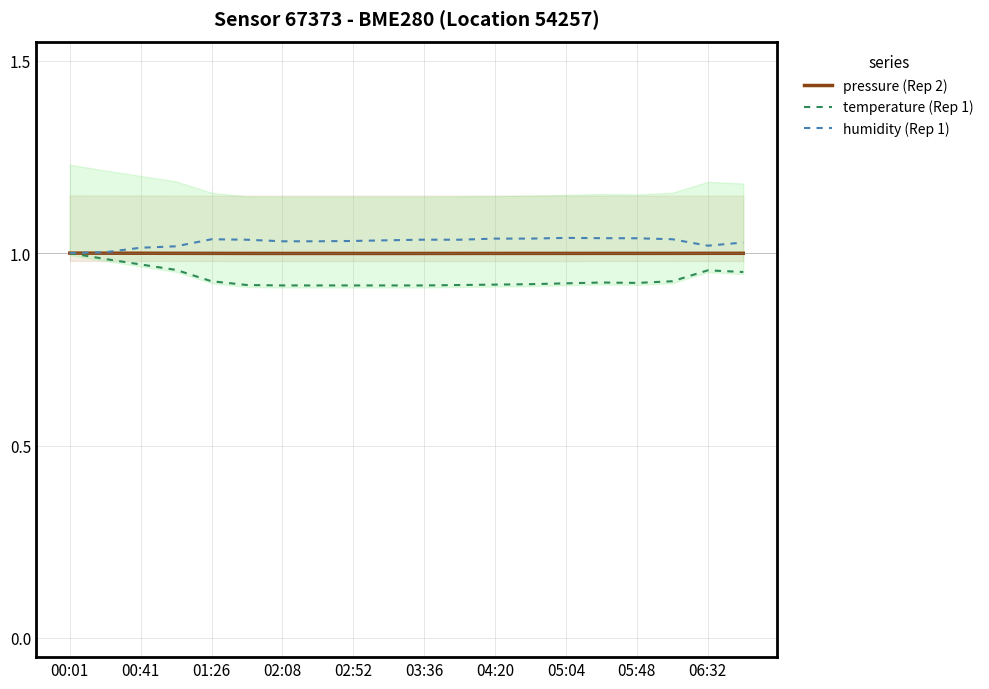

Count the number of data series in this chart.

3